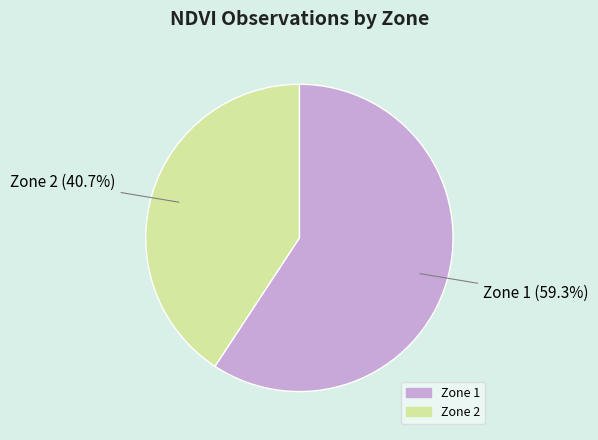

Which has a higher value, Zone 1 or Zone 2?

Zone 1